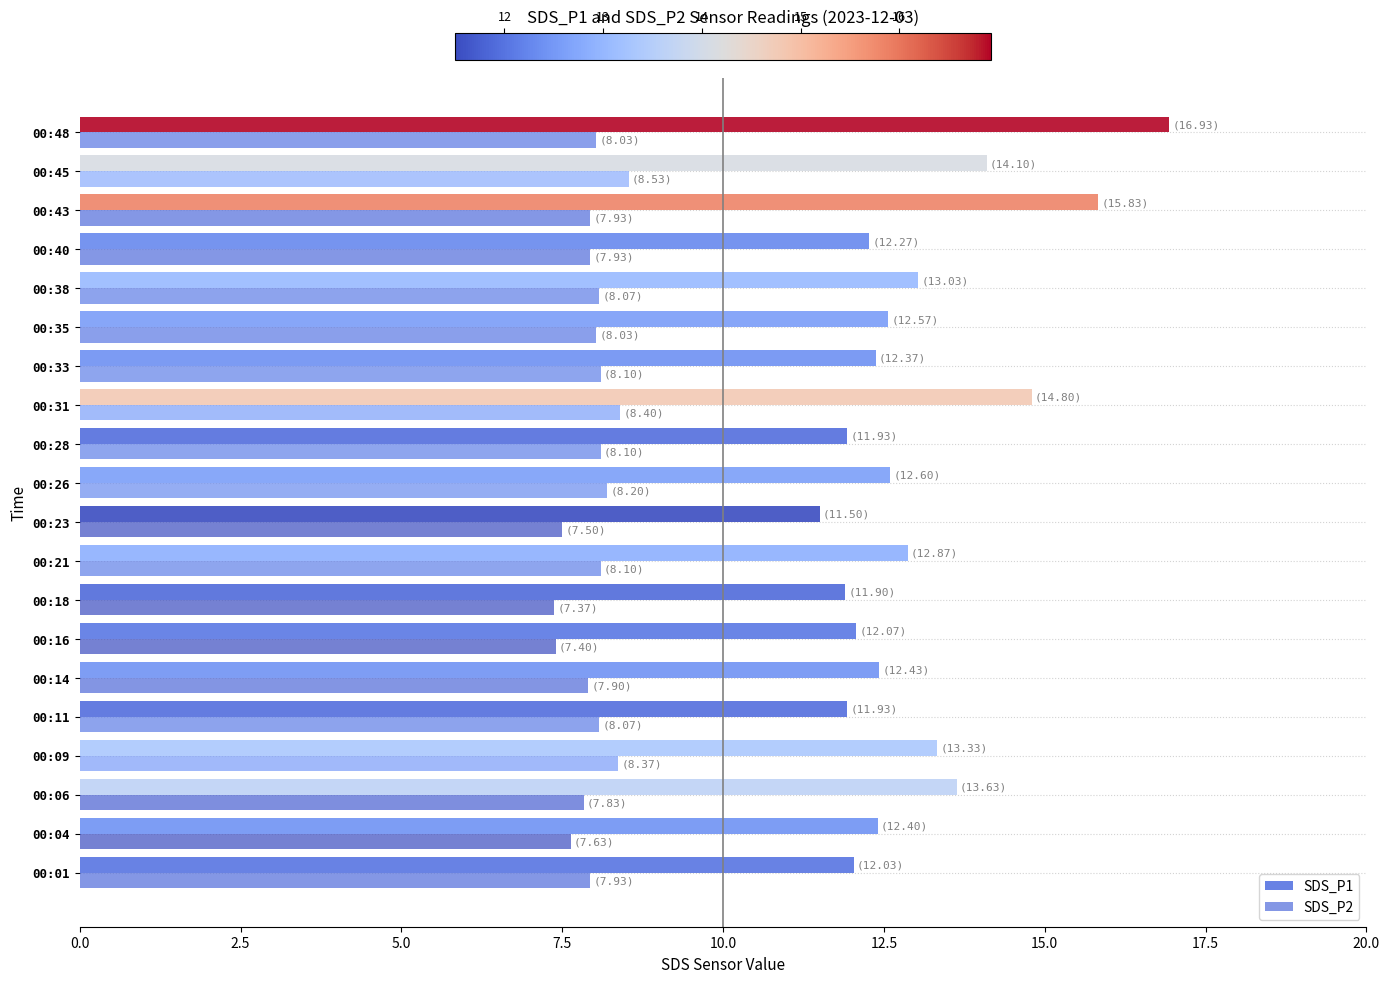

What is the lowest value of the SDS_P1 series?

11.5